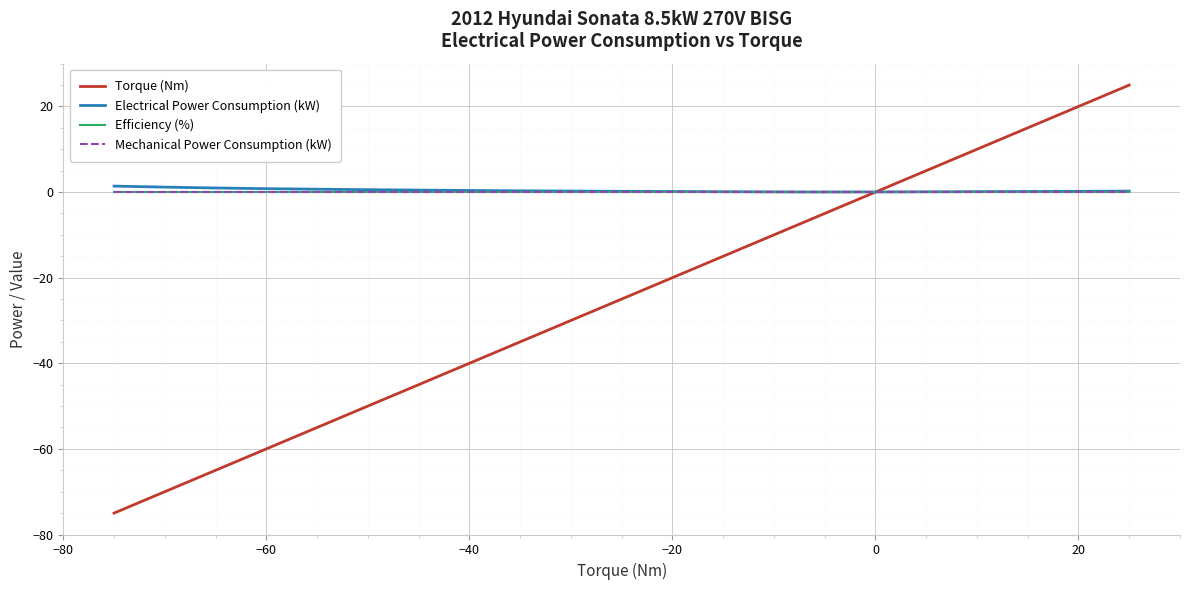

Is this an area chart (filled region under the line)?

No